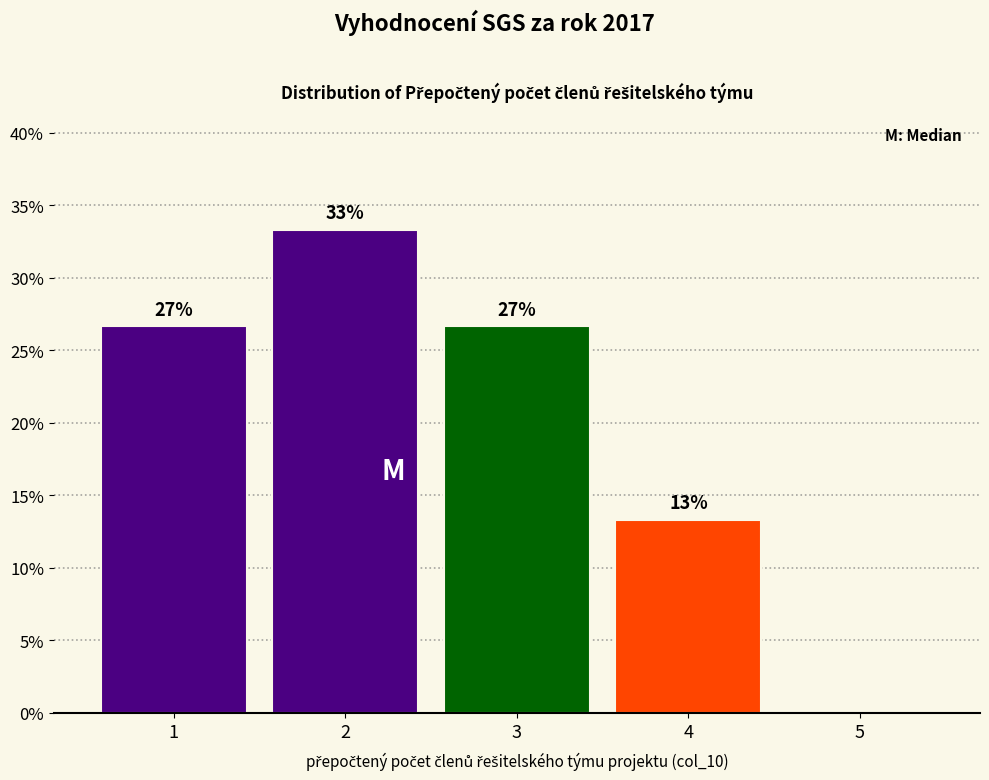

Are the bars horizontal?

No